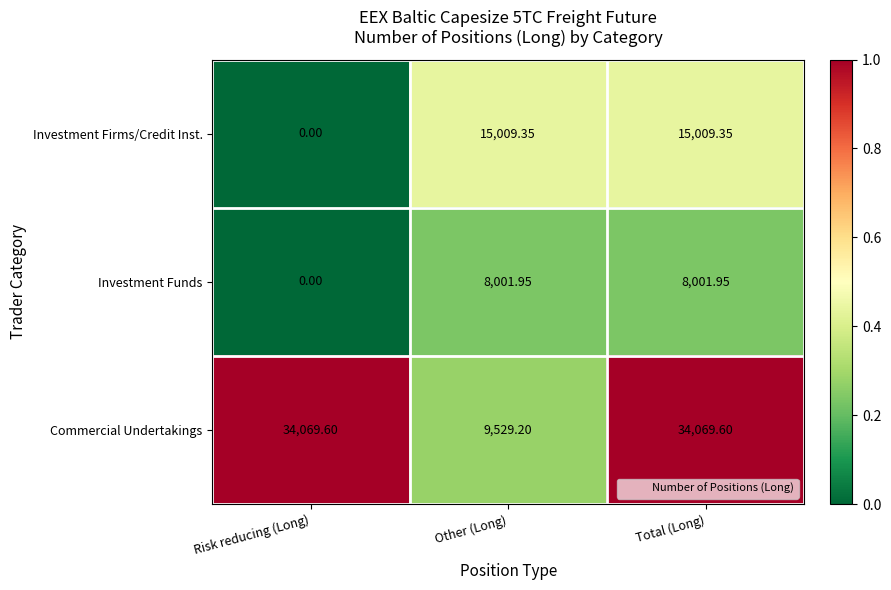

What is the total value across all series at Other (Long)?

32540.5